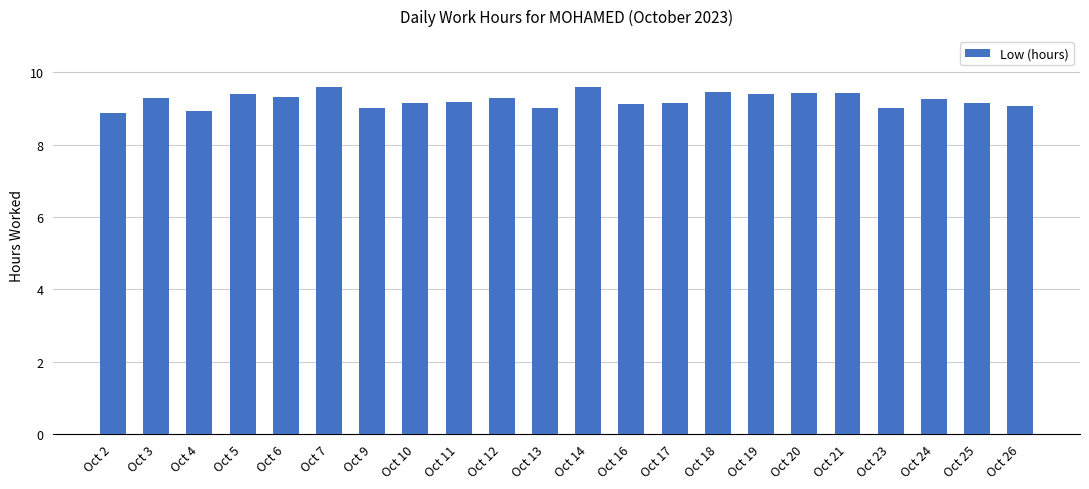

The chart shows a value of 9.3 at Oct 6. True or false?

True